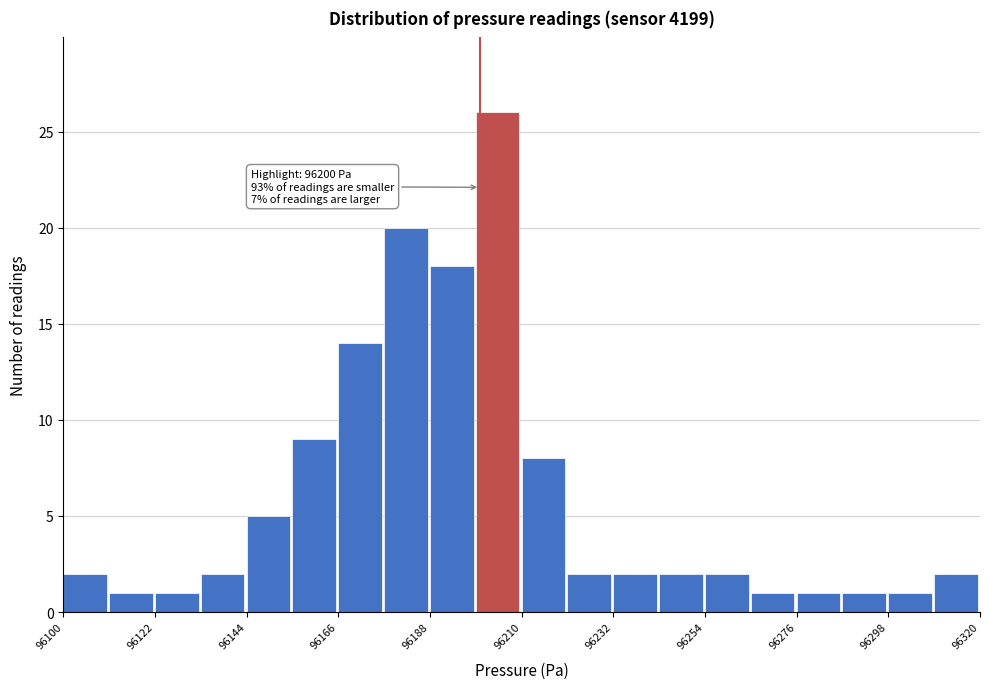

Around what value on the x-axis is the tallest bar? Give the approximate position of its centre, as read against the axis.

96205